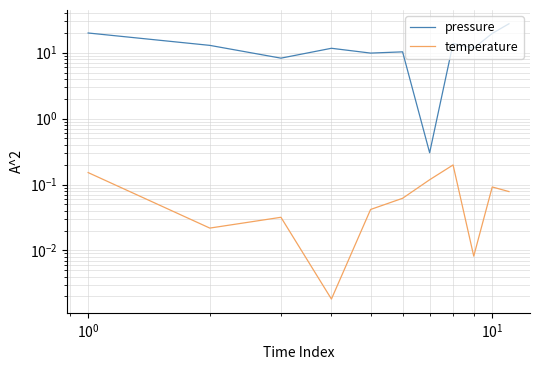

What is the difference between the second highest and minimum values in the pressure series?

19.6